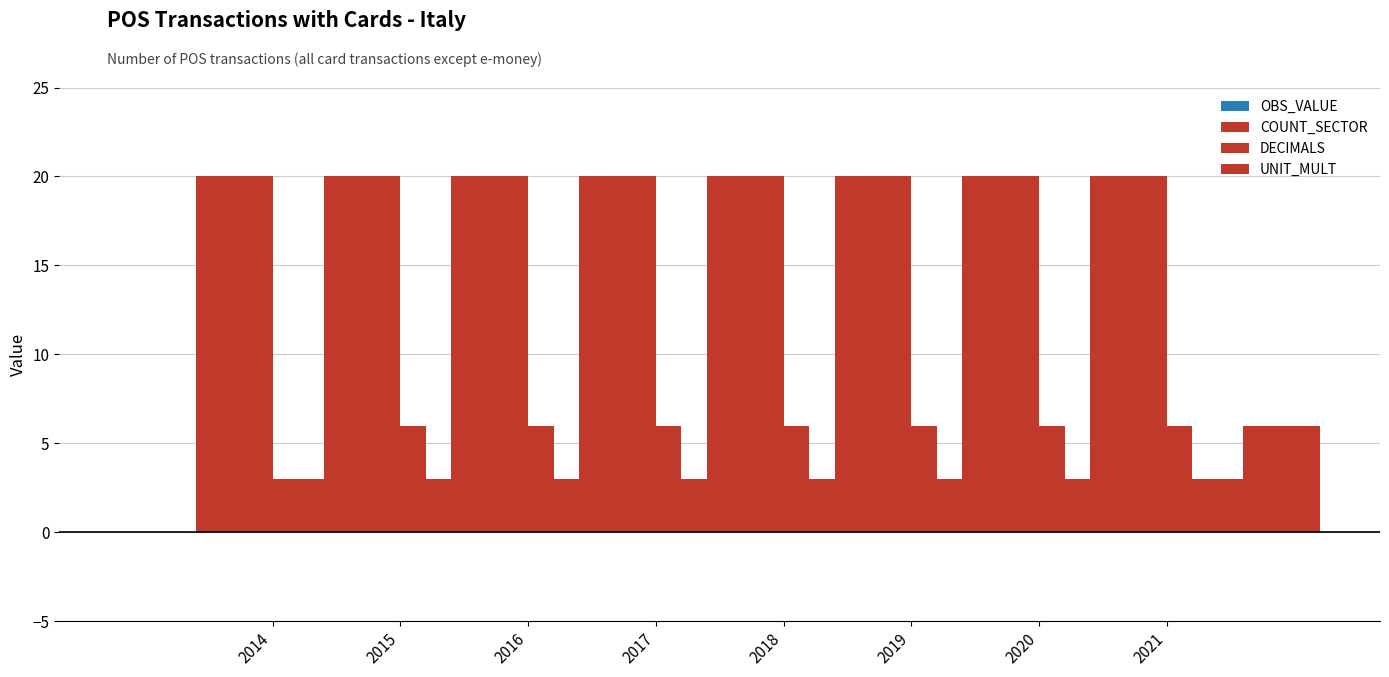

Which series has the largest range (max minus min)?

OBS_VALUE